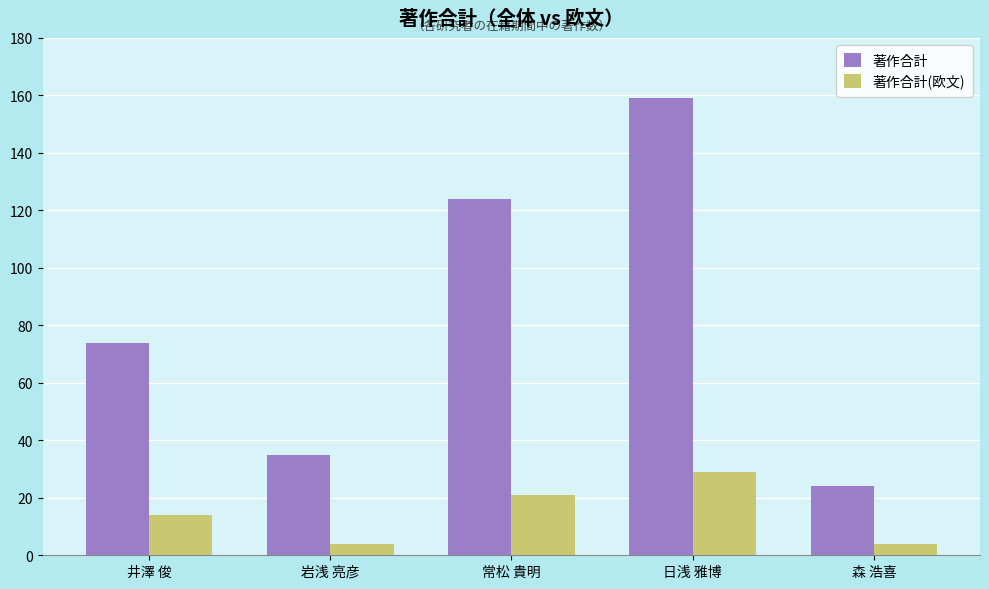

Which series has the largest total across all categories?

著作合計